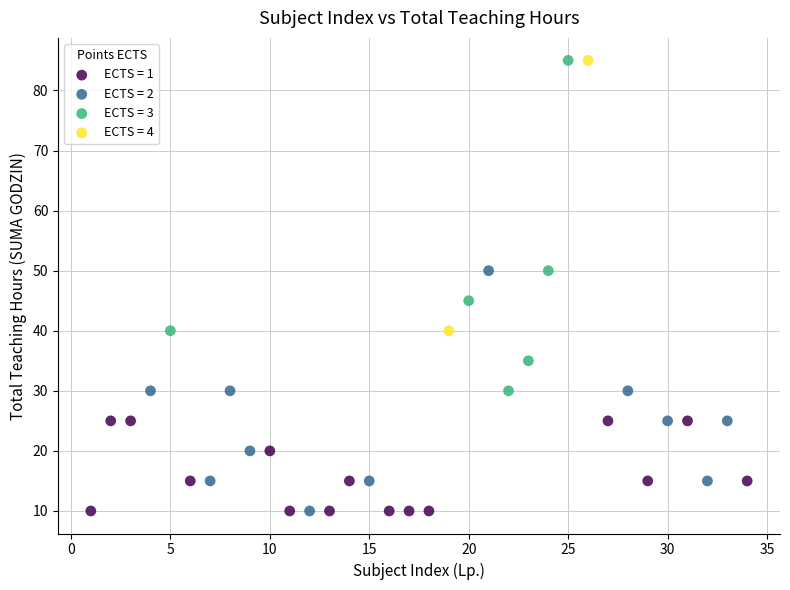

Which series has the widest spread of Y values?

ECTS = 3